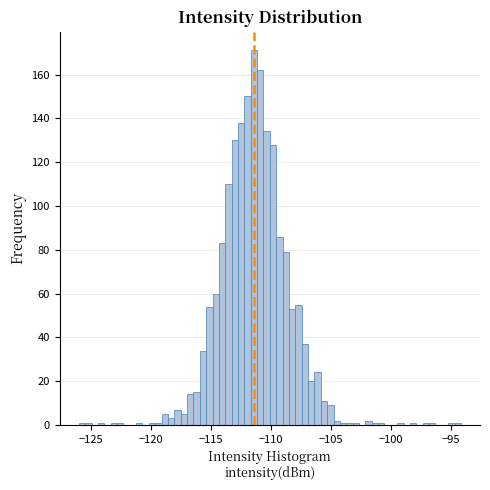

Around what value on the x-axis is the tallest bar? Give the approximate position of its centre, as read against the axis.

-111.5